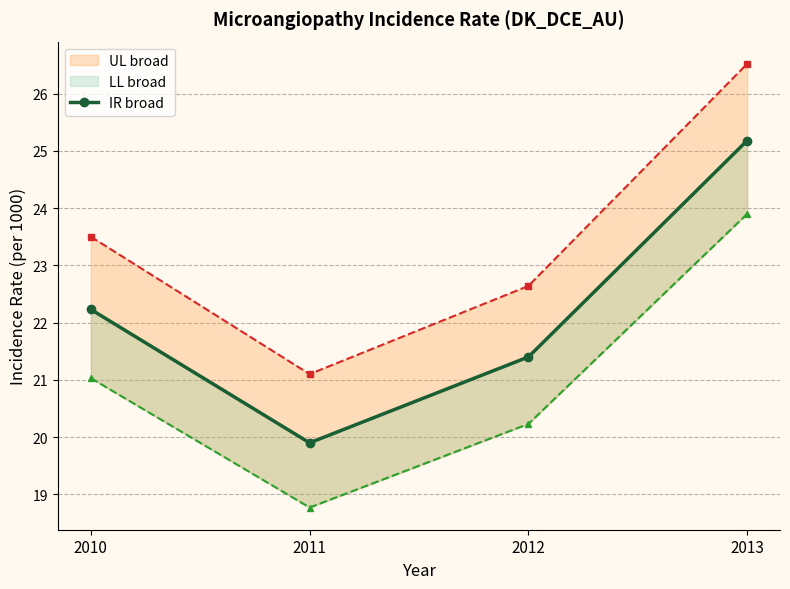

Rank the series by their average value, from lowest to highest.

LL broad, IR broad, UL broad